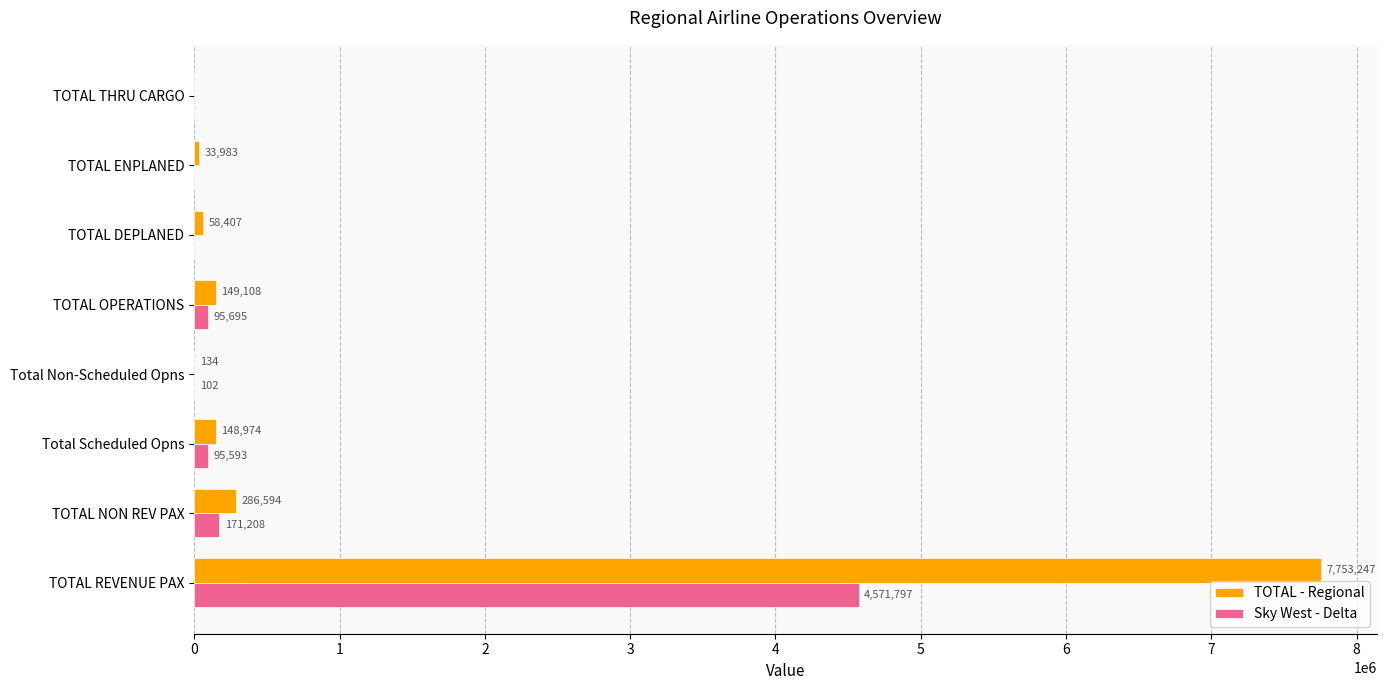

Which series has the largest total across all categories?

TOTAL - Regional